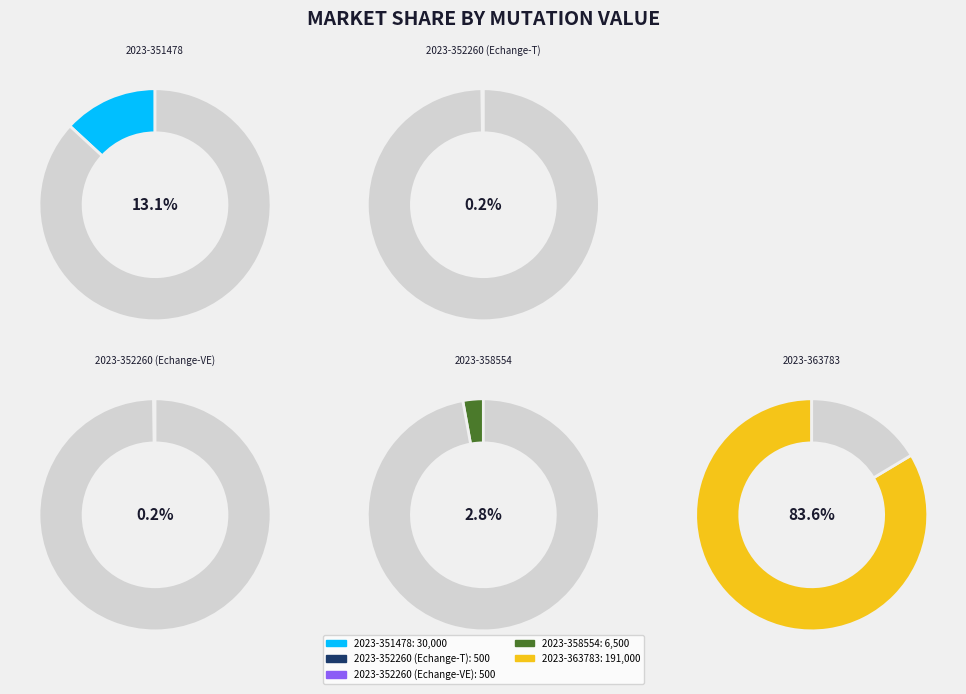

What is the change in value from 2023-351478 to 2023-352260 (Echange-VE)?

-29500